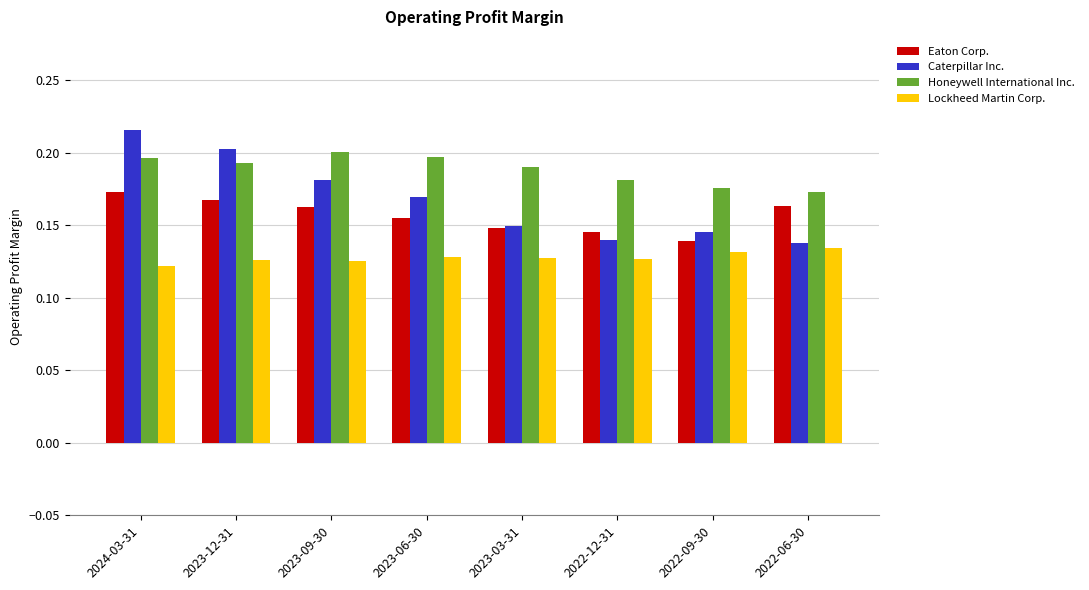

Rank the series at 2023-09-30 from lowest to highest value.

Lockheed Martin Corp., Eaton Corp., Caterpillar Inc., Honeywell International Inc.